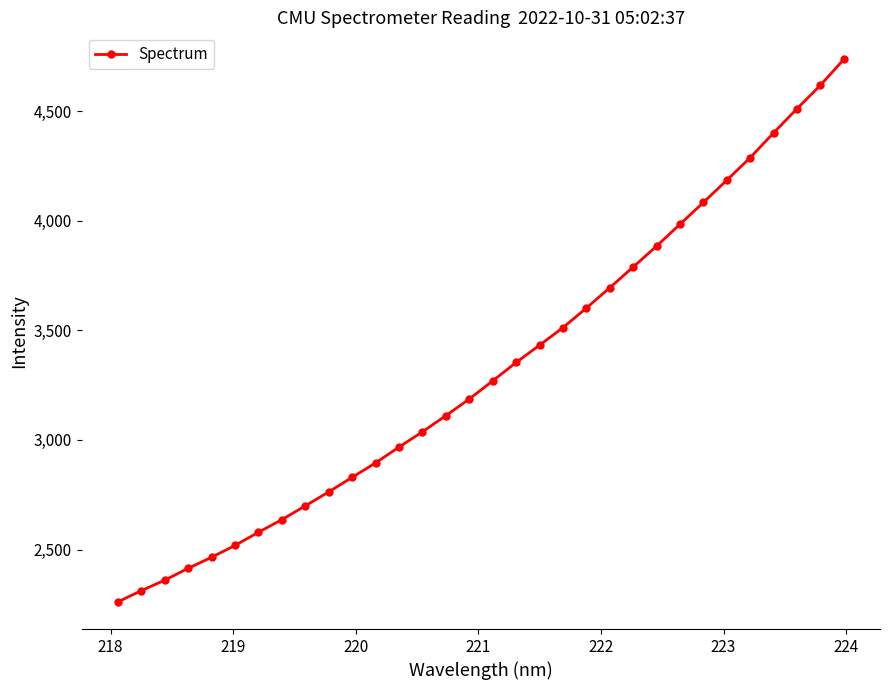

What is the smallest value displayed?

2261.3